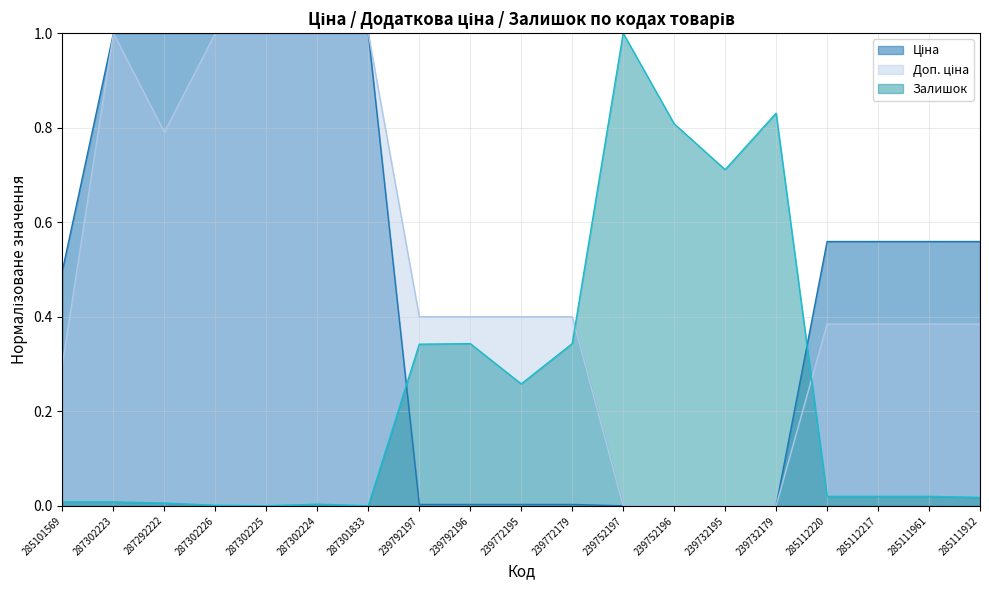

What is the difference between the maximum and second lowest values in the Доп. ціна series?

1.0